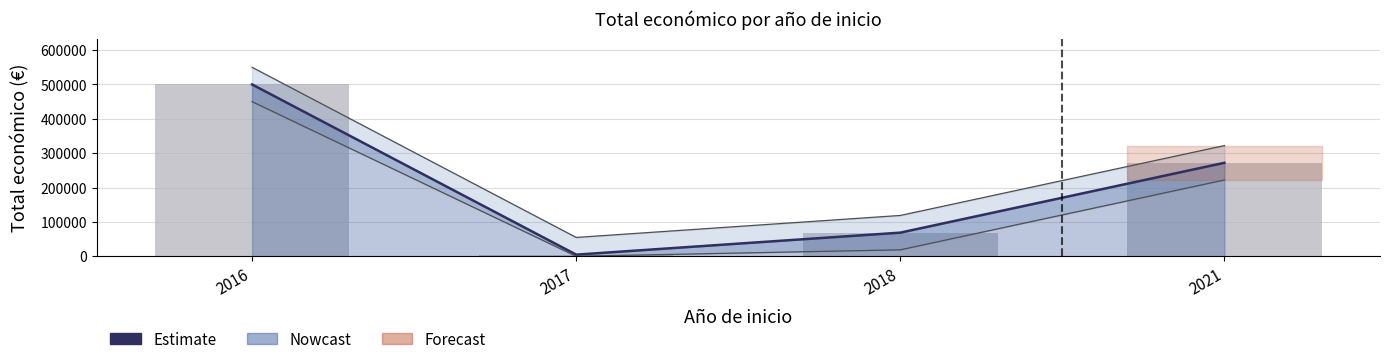

How many data points does each series have?

4